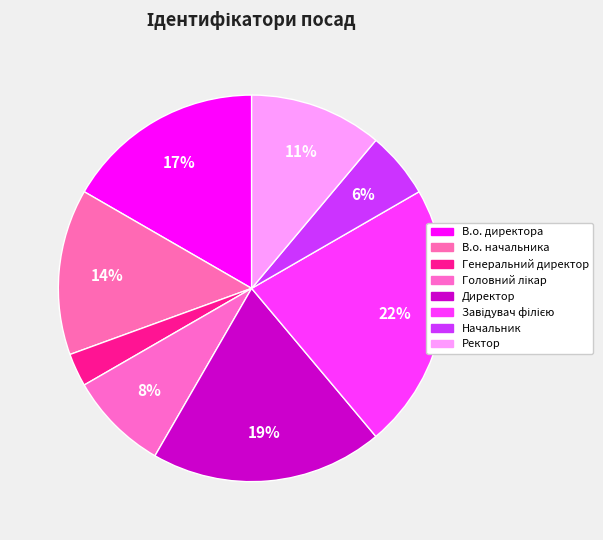

What is the ratio of the value at Завідувач філією to the value at В.о. начальника?

1.6